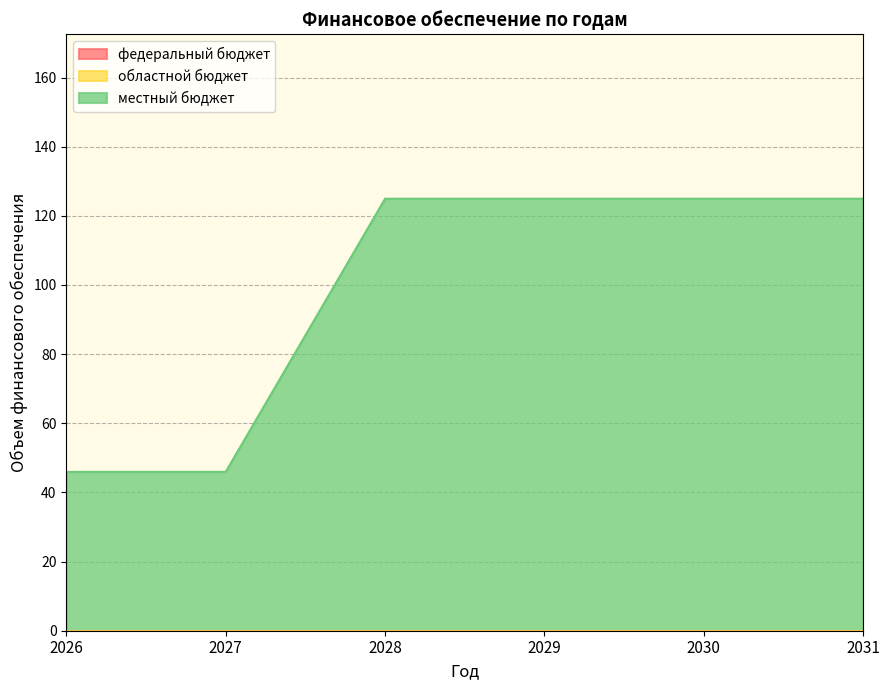

Which series has the largest total across all categories?

местный бюджет